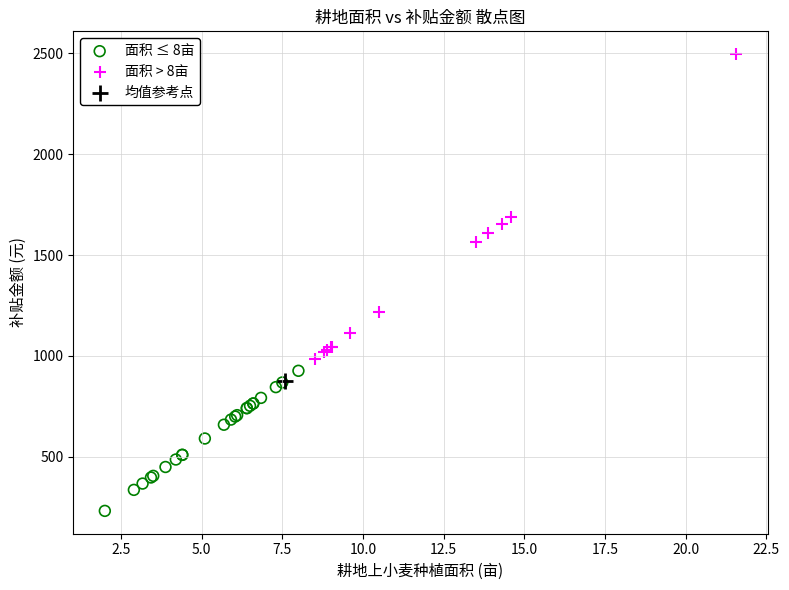

What are all the series names shown in the legend?

面积 ≤ 8亩, 面积 > 8亩, 均值参考点